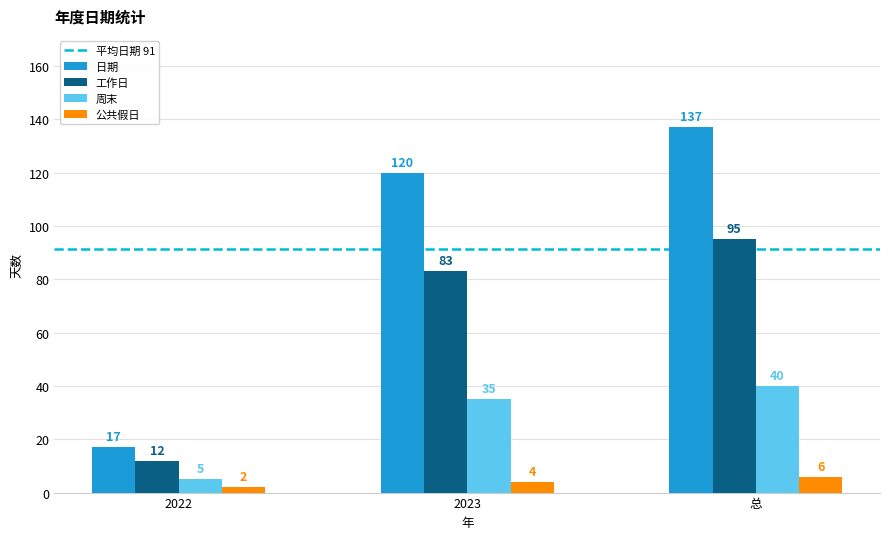

Between 2022 and 2023, which series saw the biggest shift?

日期